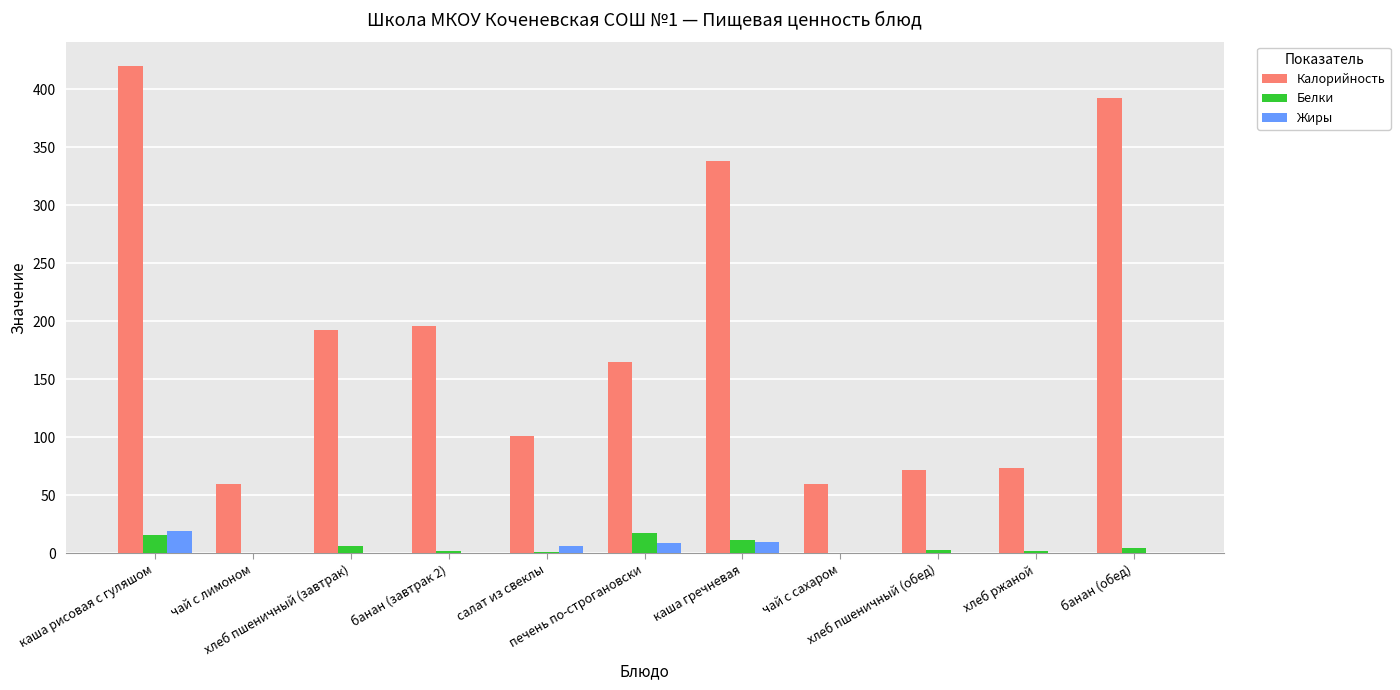

Is it true that Белки equals 1.0 at салат из свеклы?

True